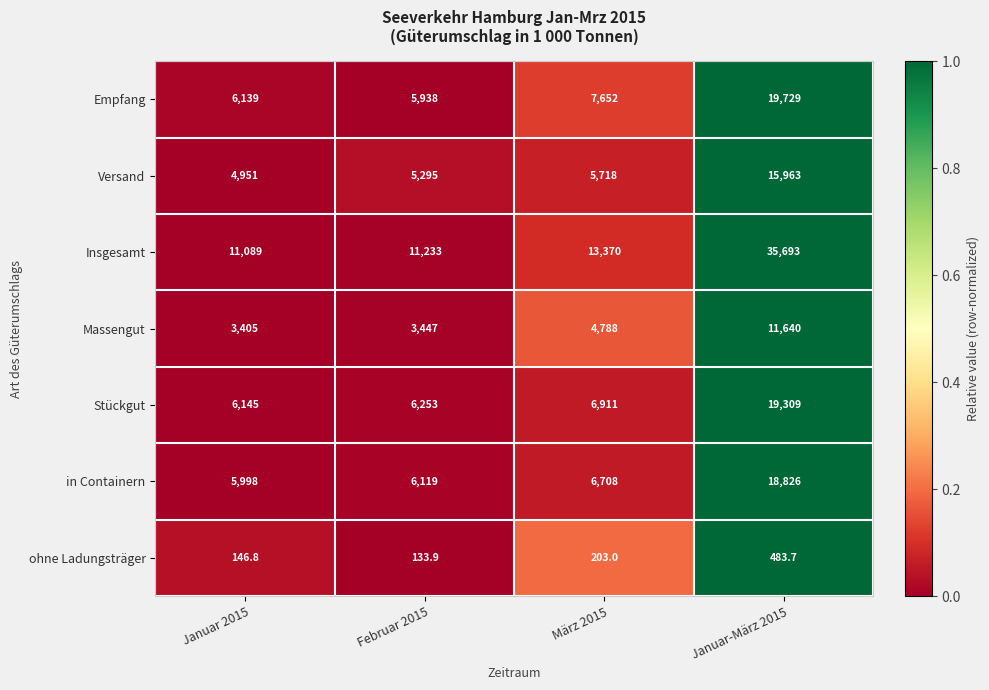

Reading left to right, what are all the values shown in this chart?

Empfang: 6139.0	5938.0	7652.0	19729.0
Versand: 4951.0	5295.0	5718.0	15963.0
Insgesamt: 11089.0	11233.0	13370.0	35693.0
Massengut: 3405.0	3447.0	4788.0	11640.0
Stückgut: 6145.0	6253.0	6911.0	19309.0
in Containern: 5998.0	6119.0	6708.0	18826.0
ohne Ladungsträger: 146.8	133.9	203.0	483.7